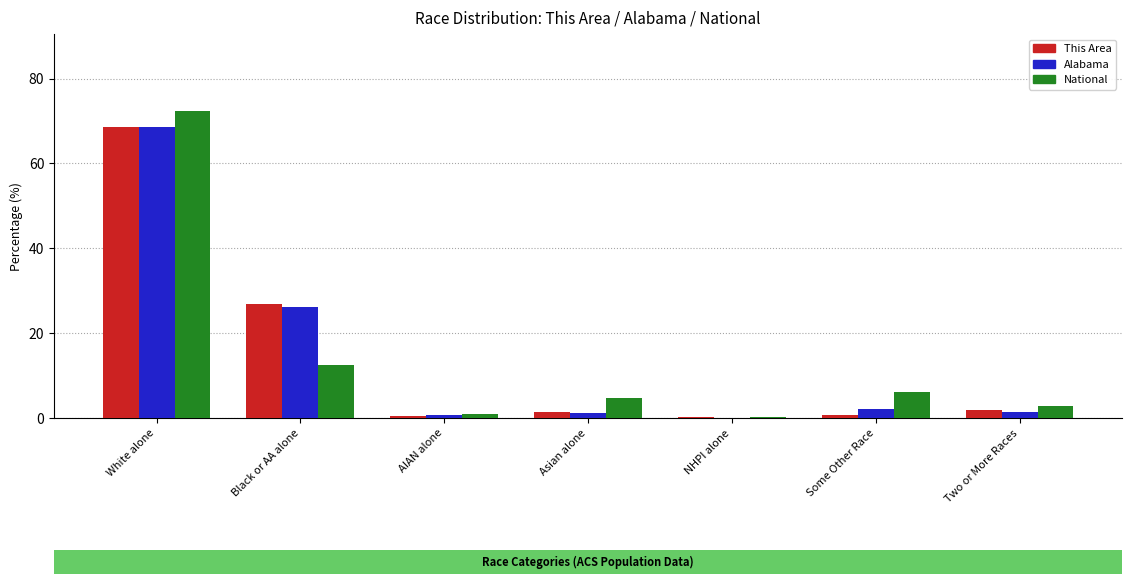

Where is Alabama nearest to the value 34?

Black or AA alone